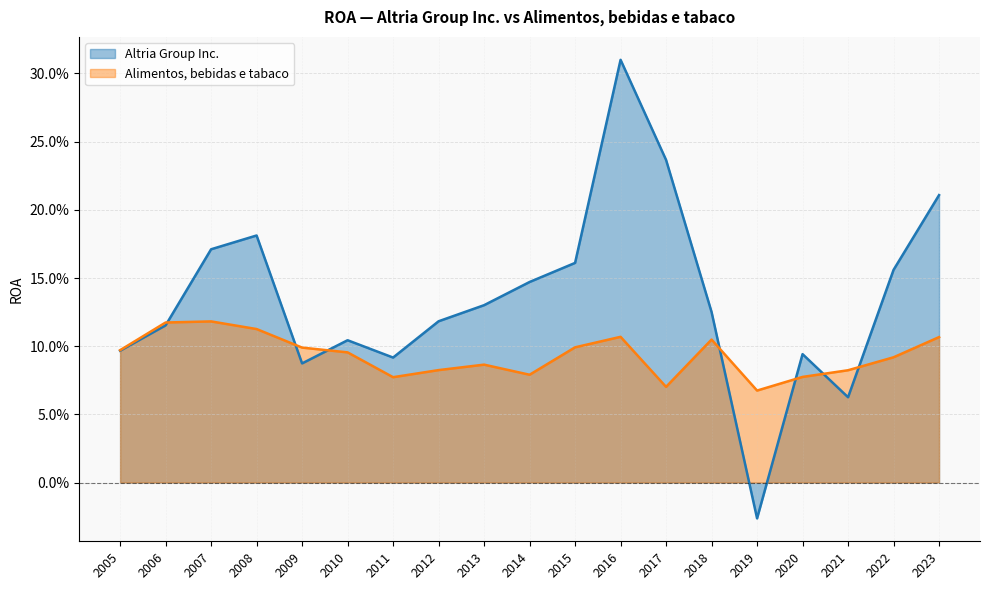

Which category has the lowest value in the Altria Group Inc. series?

2019